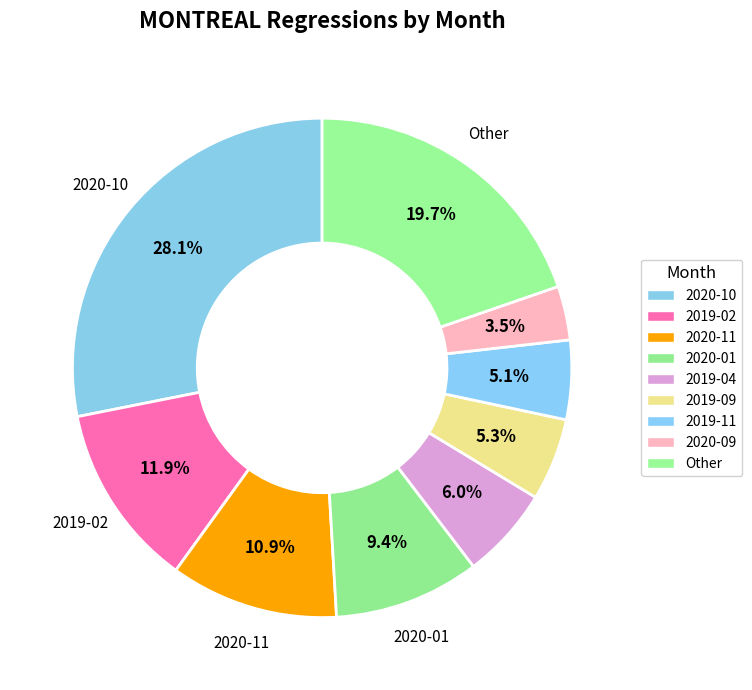

How many segments does this pie chart have?

9